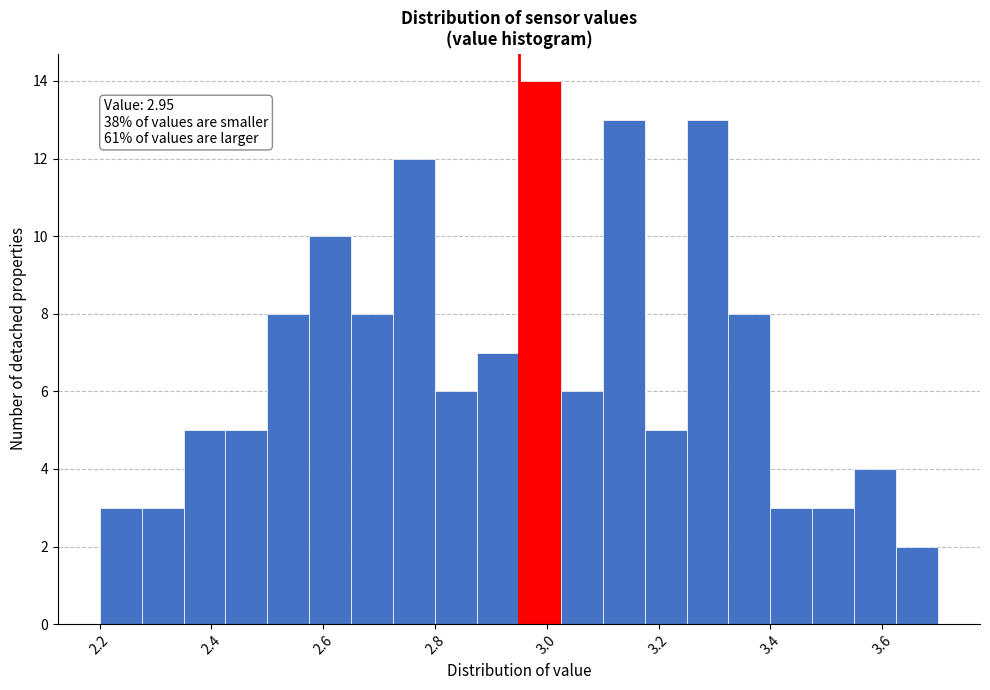

Around what value on the x-axis is the tallest bar? Give the approximate position of its centre, as read against the axis.

2.98